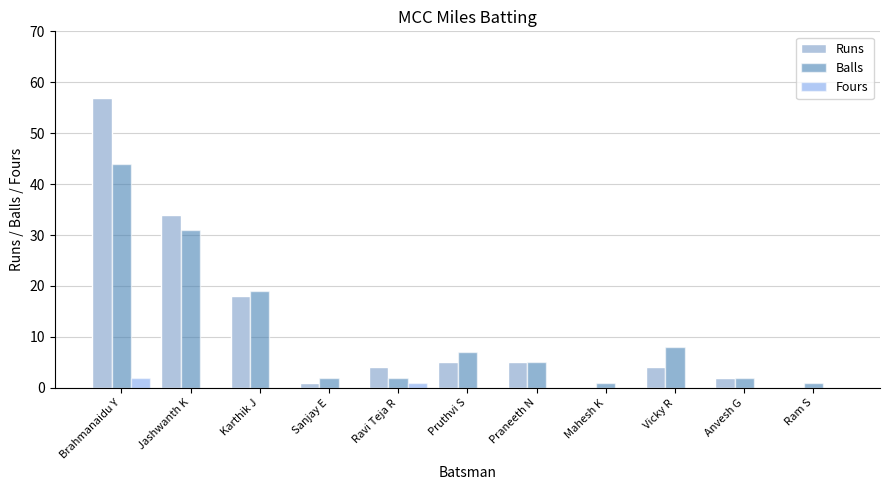

Which series changed the most between Brahmanaidu Y and Vicky R?

Runs